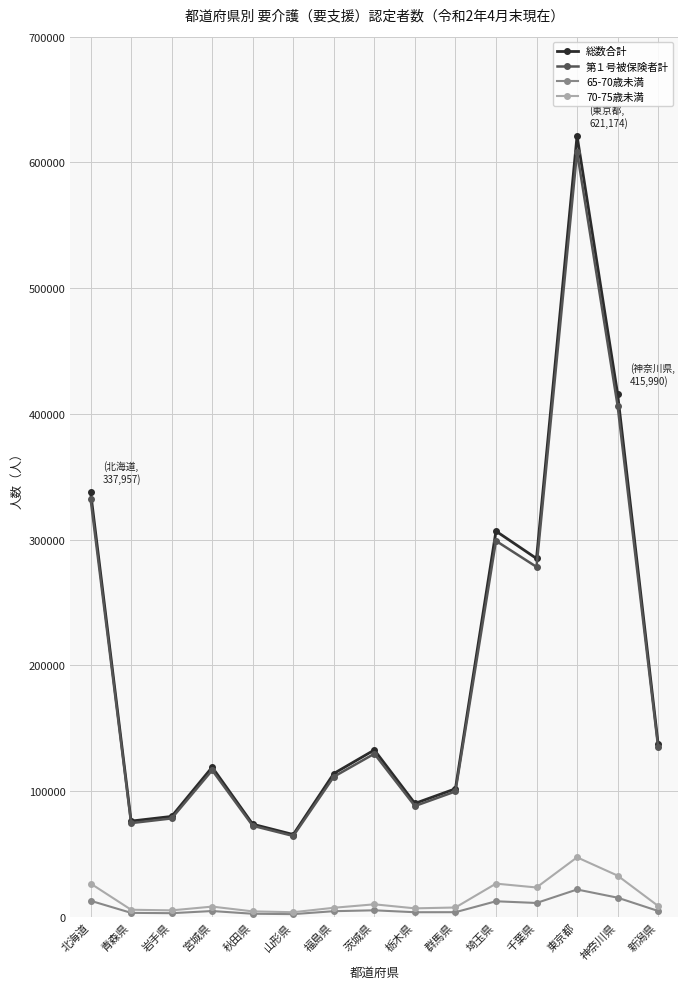

Is the value of 65-70歳未満 at 山形県 greater than the value of 第１号被保険者計 at 東京都?

No